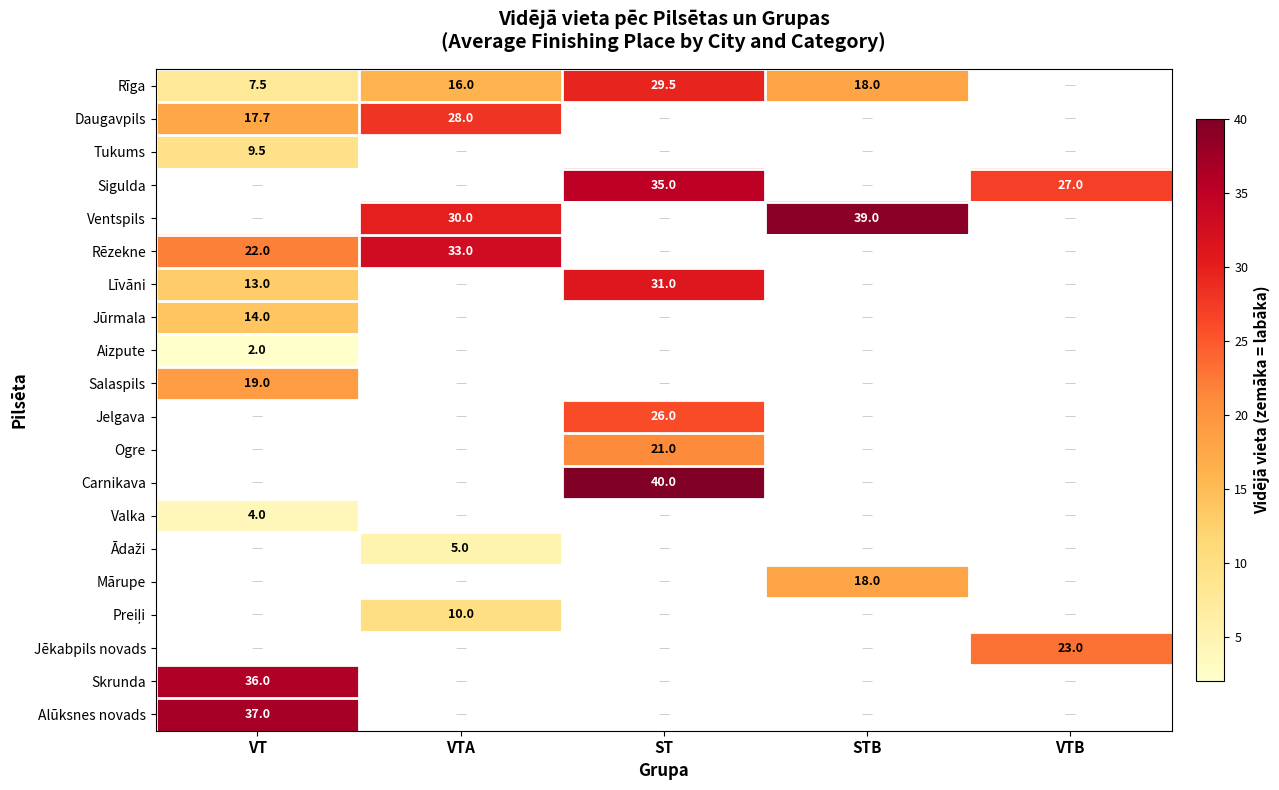

True or false: Ventspils has a value of 30.0 at VTA.

True